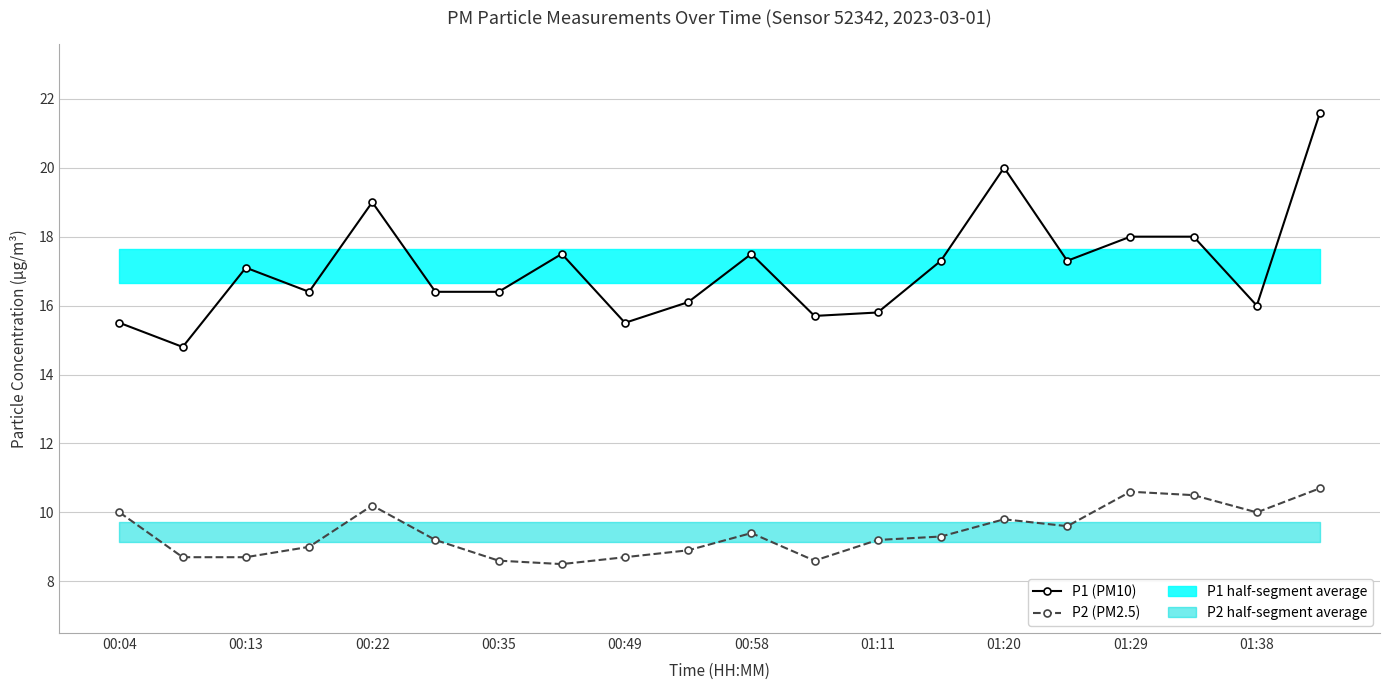

True or false: P1 (PM10) has a value of 17.3 at 15.

True